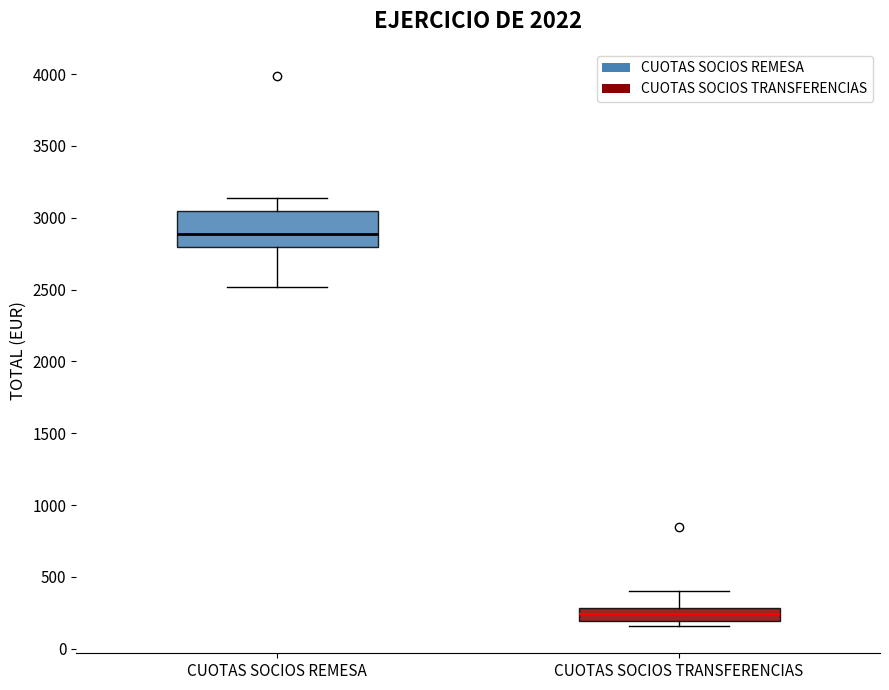

Which box is the tallest, from its lower edge to its upper edge?

CUOTAS SOCIOS REMESA